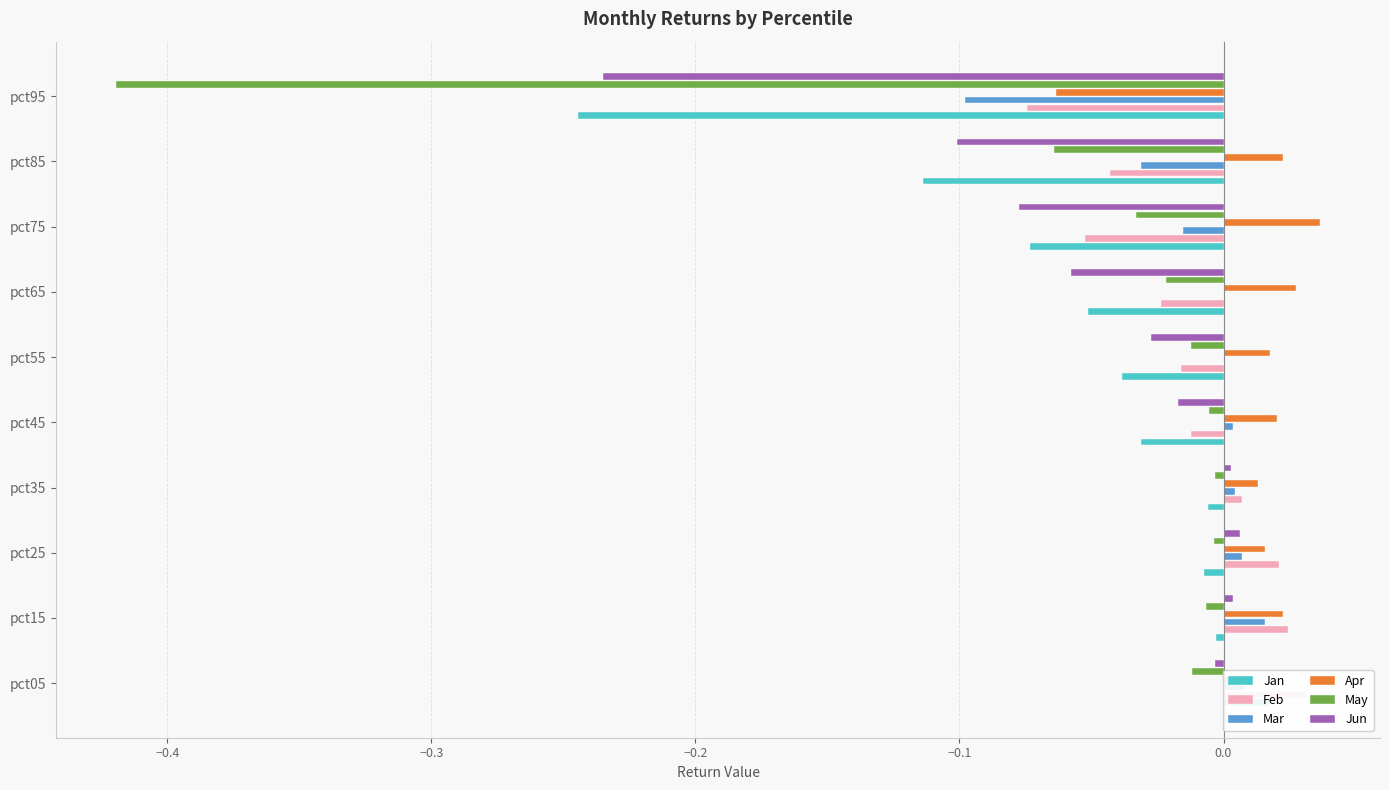

How many groups of bars are there?

10